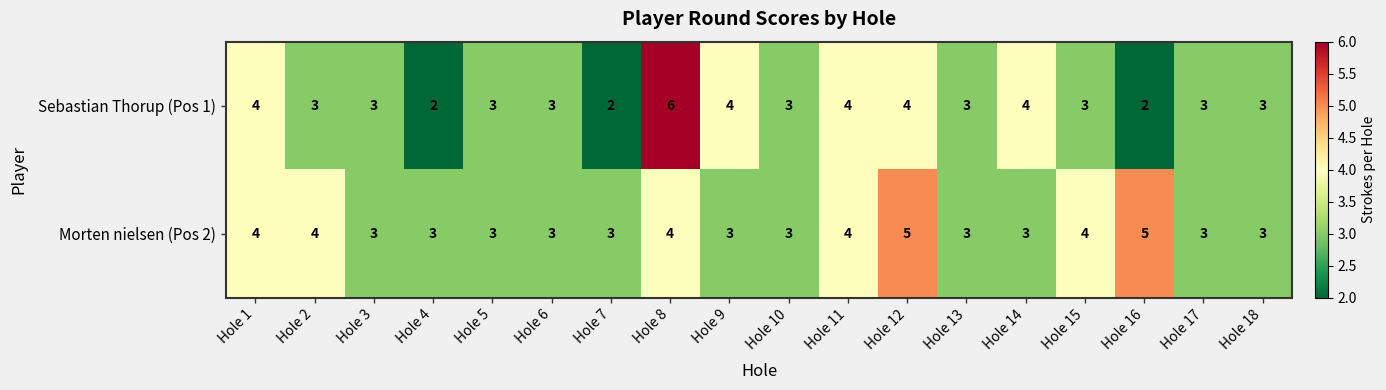

The Morten nielsen (Pos 2) series shows 2 at Hole 16. True or false?

False